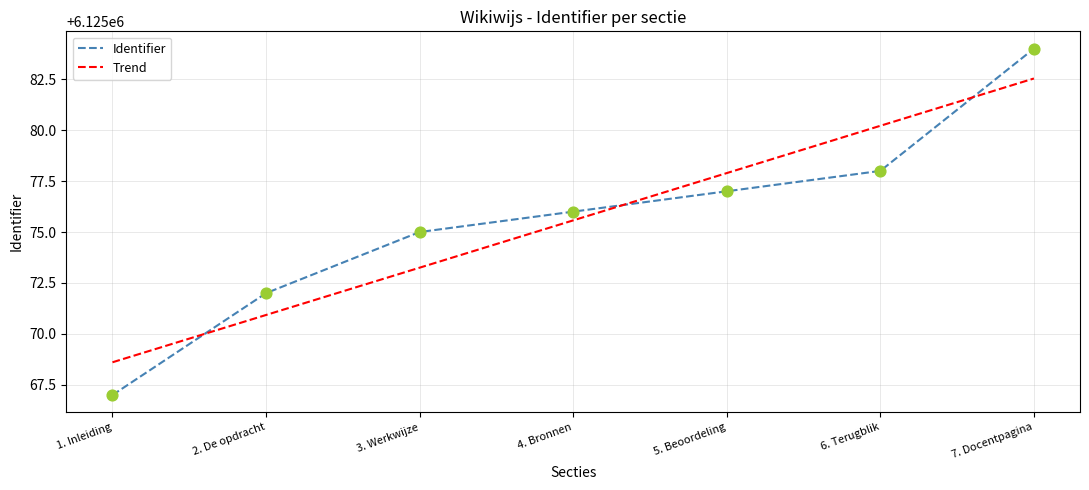

What is the ratio of the value at 7. Docentpagina to the value at 5. Beoordeling?

1.0